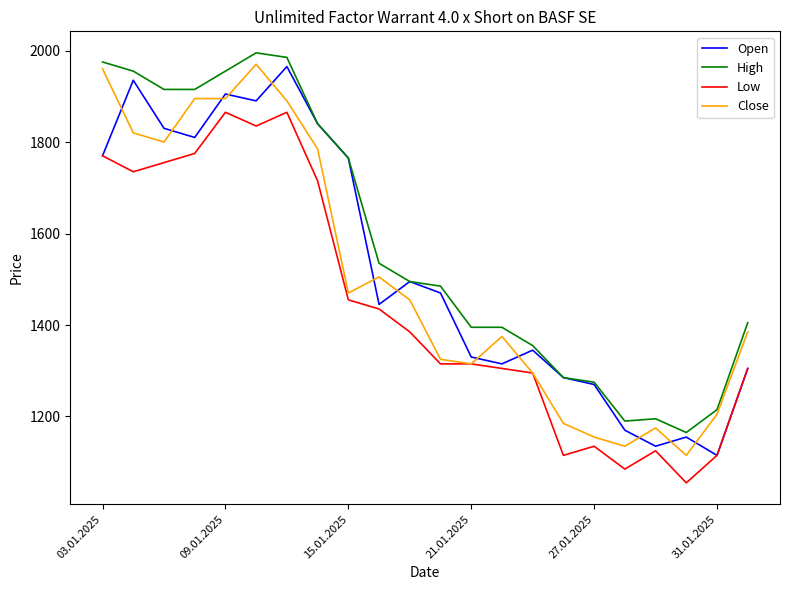

What is the maximum value for Open?

1965